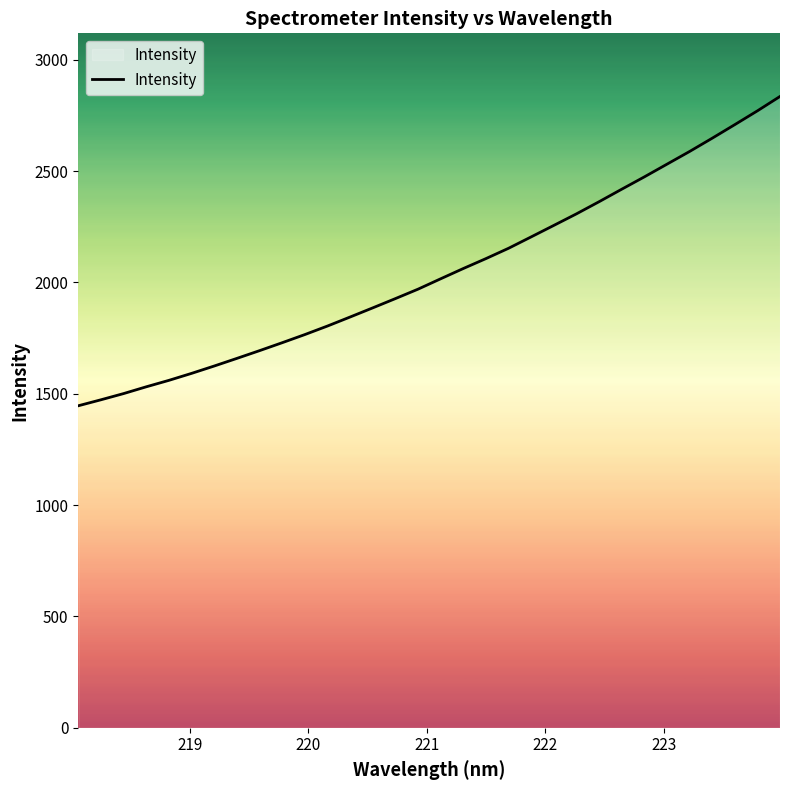

What is the minimum value shown in the chart?

1446.0